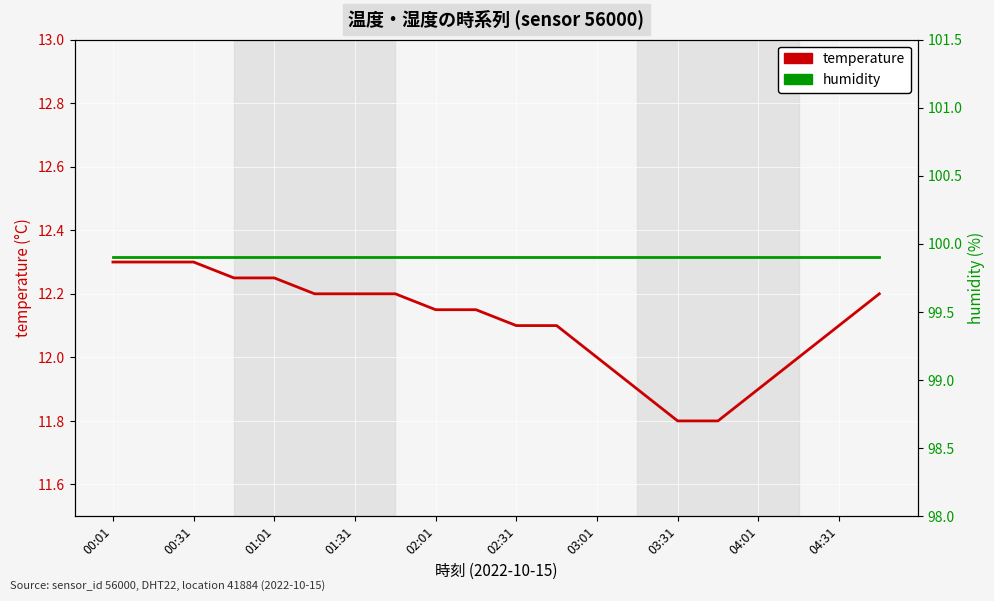

Which category has the highest value across all series?

00:01